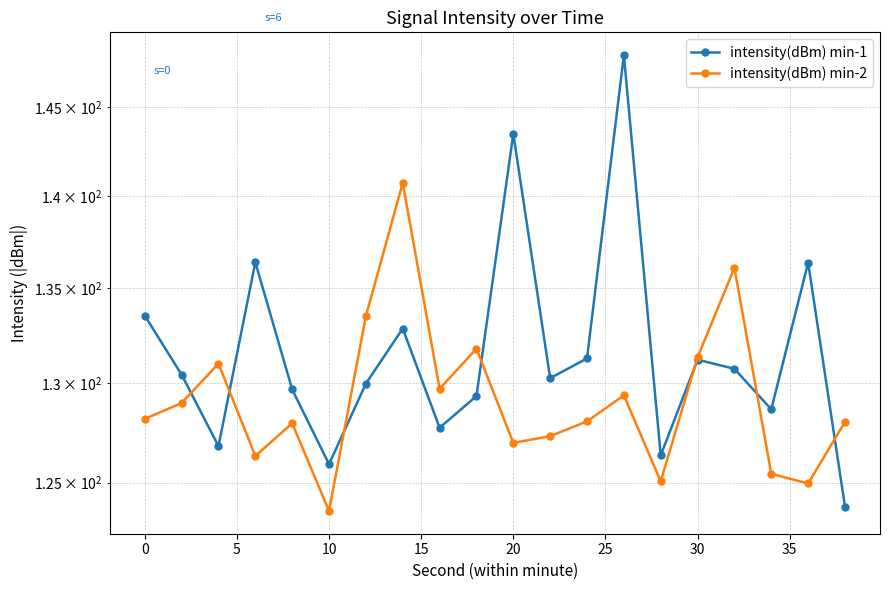

Rank the series by their average value, from lowest to highest.

intensity(dBm) min-2, intensity(dBm) min-1